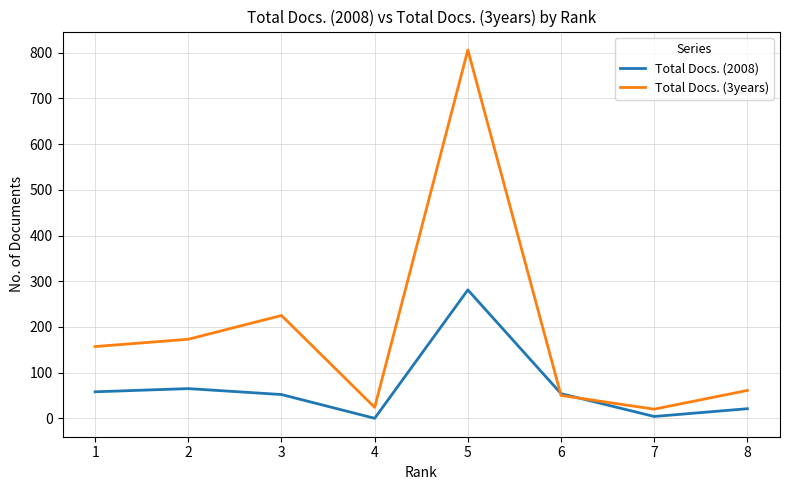

What is the spread (max minus min) of values at 5?

525